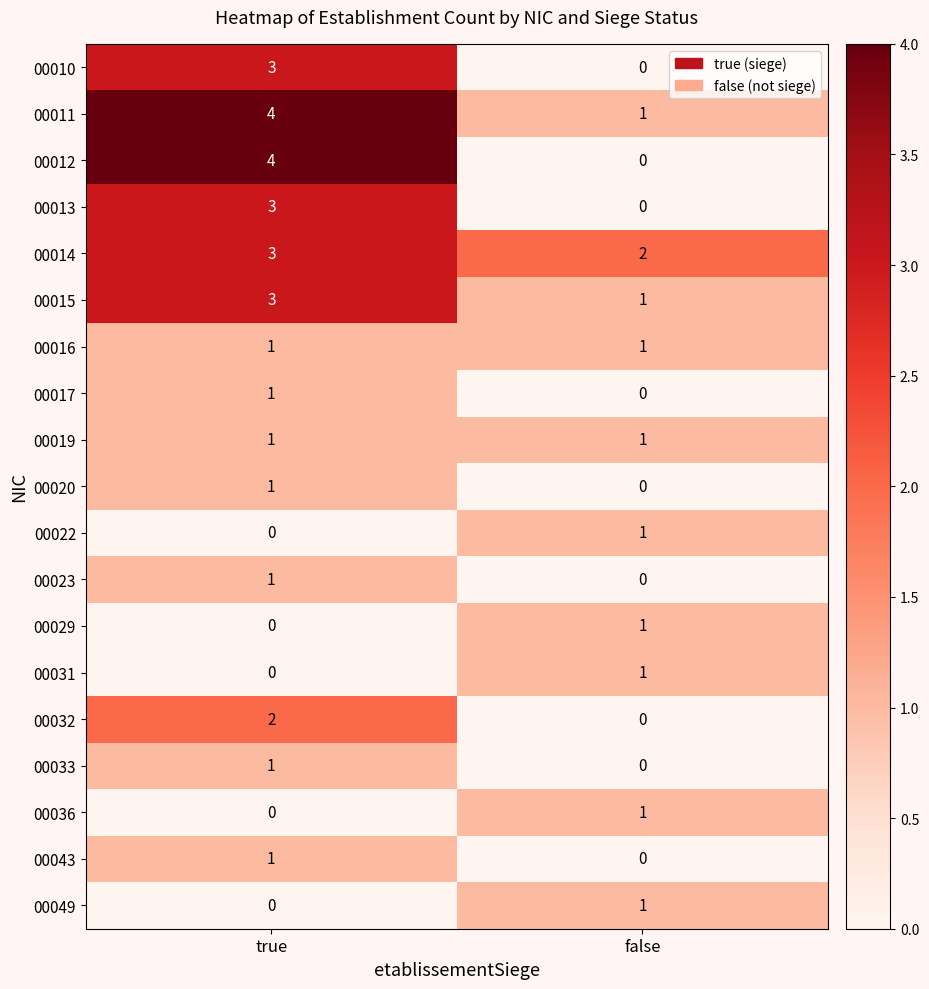

The 00014 series shows 5 at true. True or false?

False